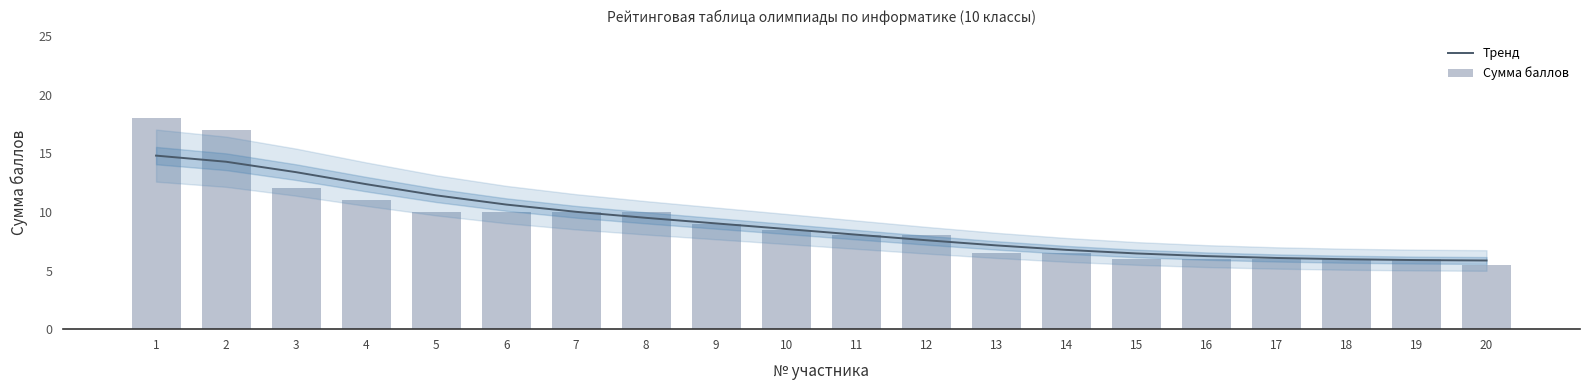

The value of Тренд at 8 is 9.5. True or false?

True